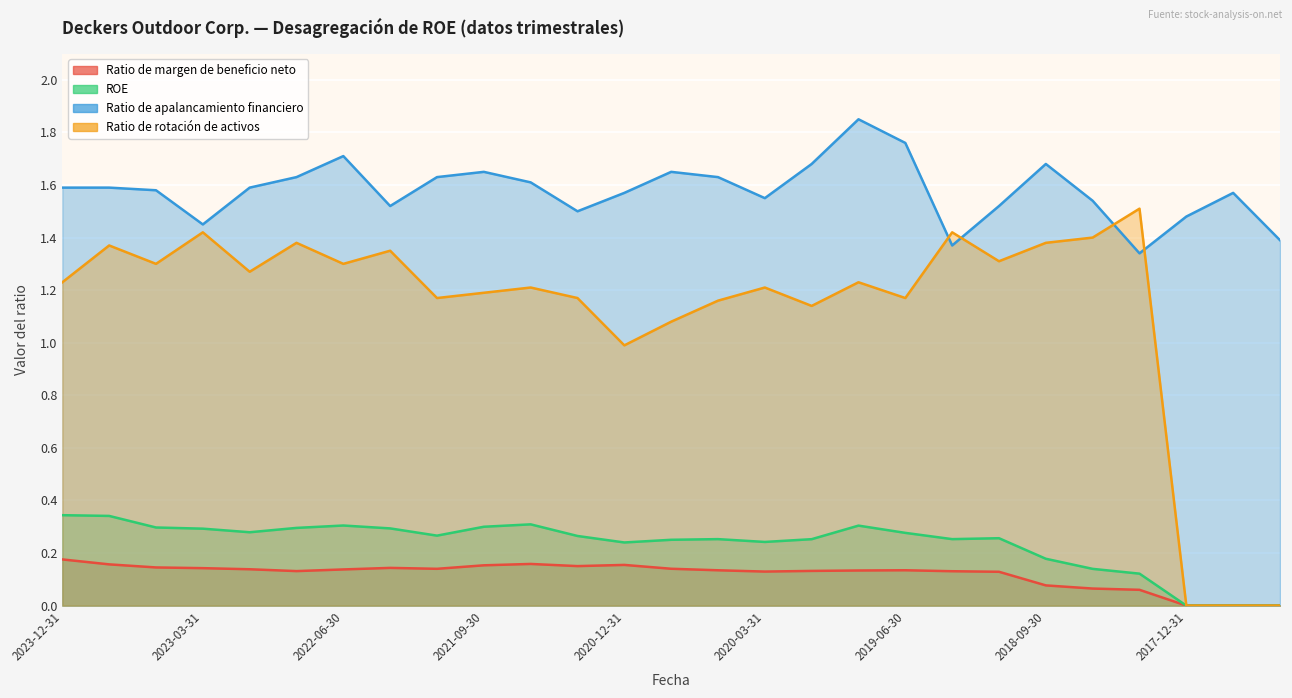

At how many categories does at least one series exceed 0?

27